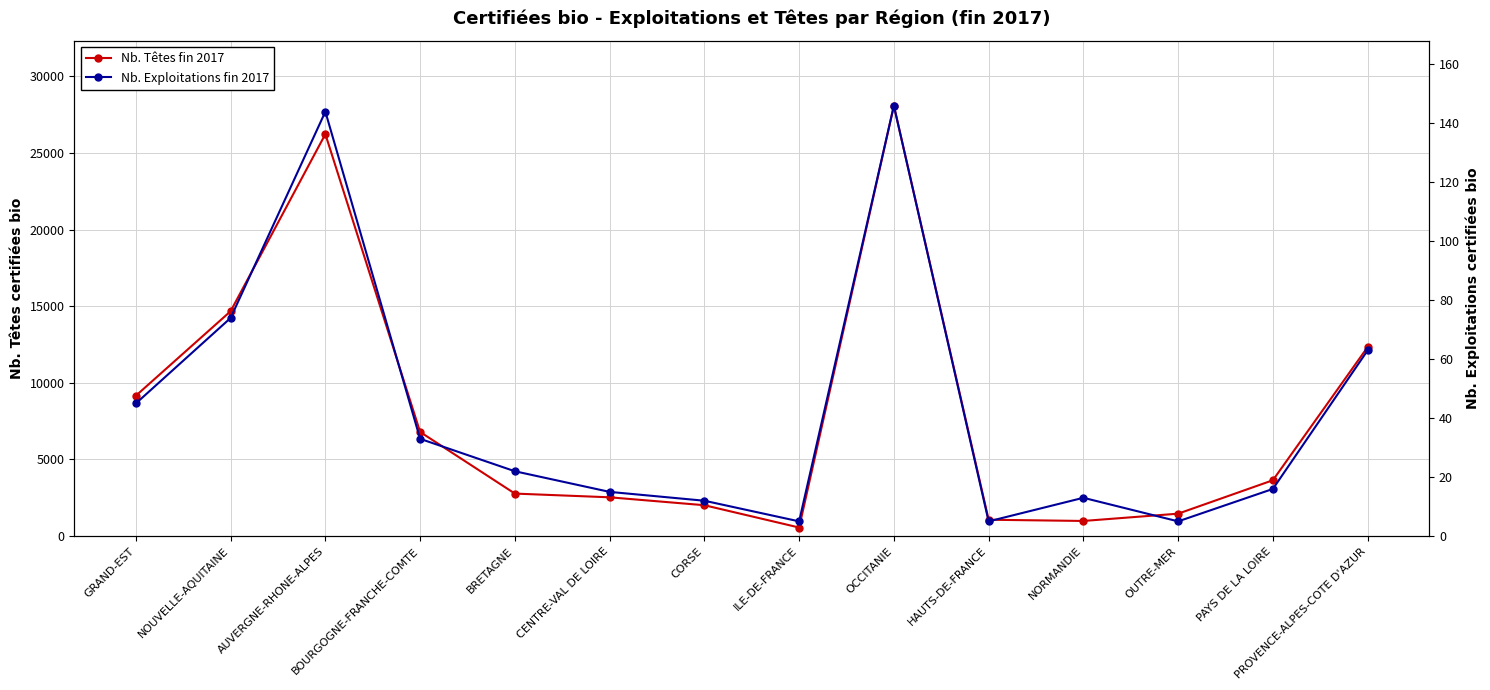

At which category does Nb. Têtes fin 2017 reach its first local valley?

ILE-DE-FRANCE